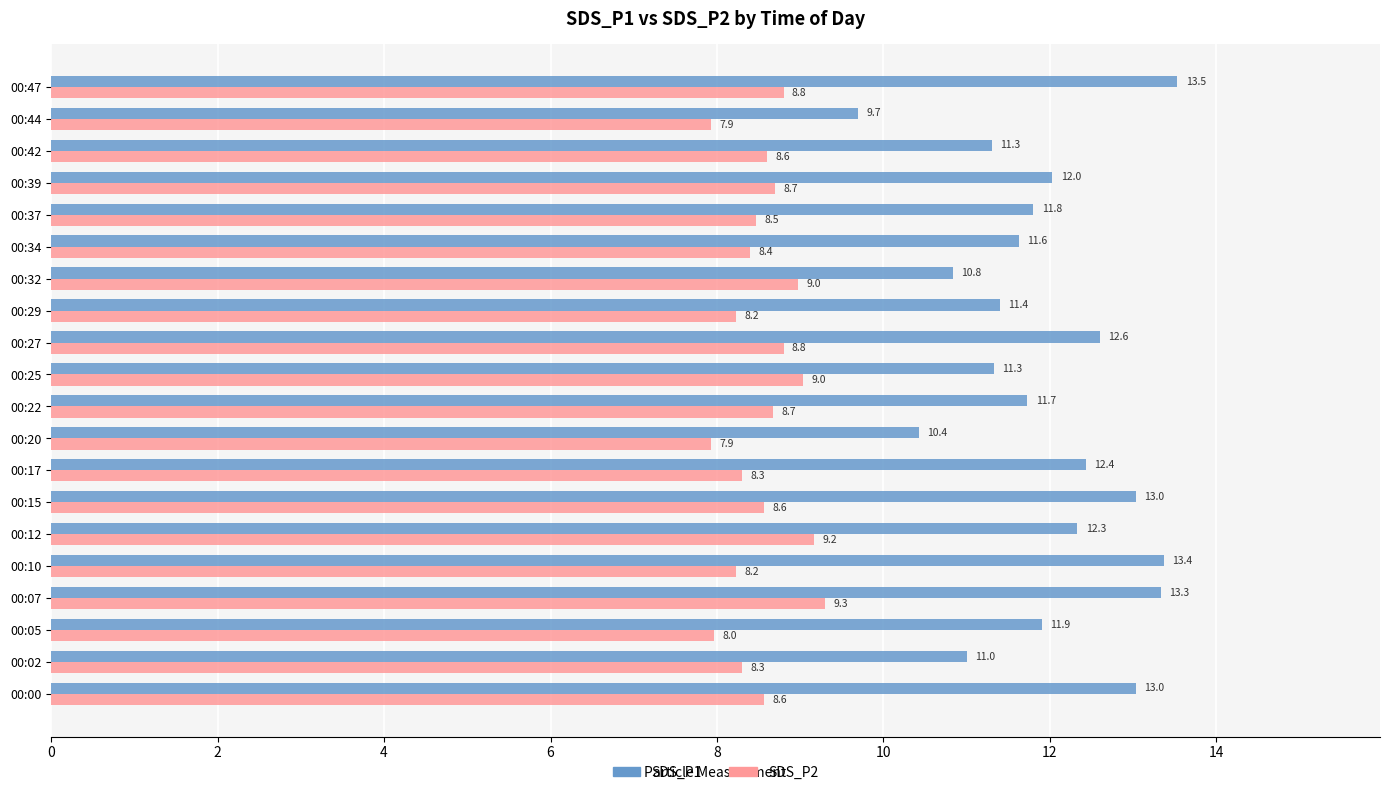

Rank the series at 00:17 from highest to lowest value.

SDS_P1, SDS_P2